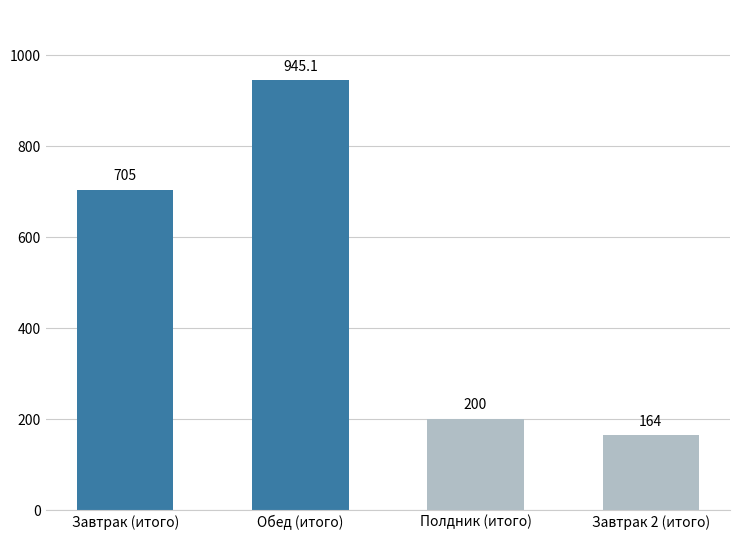

Reading right to left, list all the values displayed in this chart.

Завтрак 2 (итого)=164.0	Полдник (итого)=200.0	Обед (итого)=945.1	Завтрак (итого)=705.0